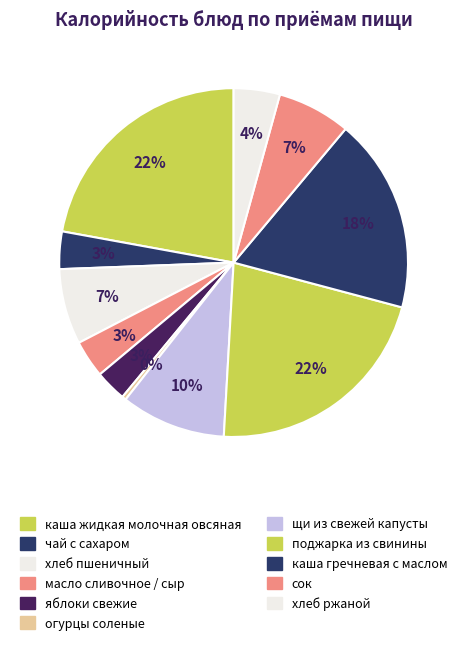

Count the number of slices in the pie.

11